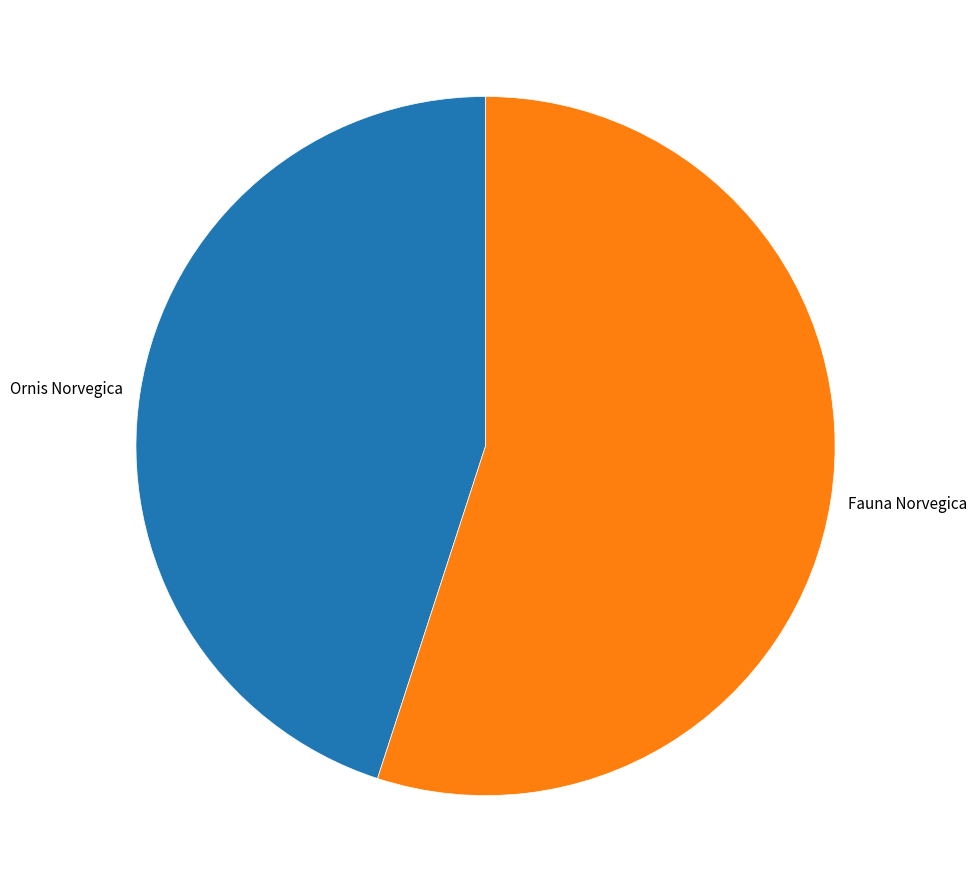

Does Fauna Norvegica account for over 50% of the chart?

Yes